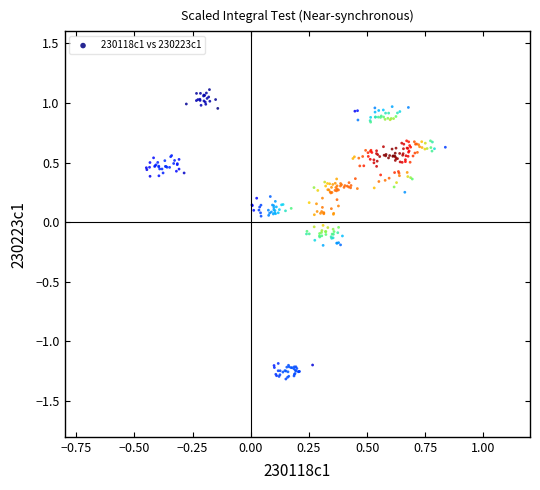

What is the range of Y values (max minus min)?

2.4